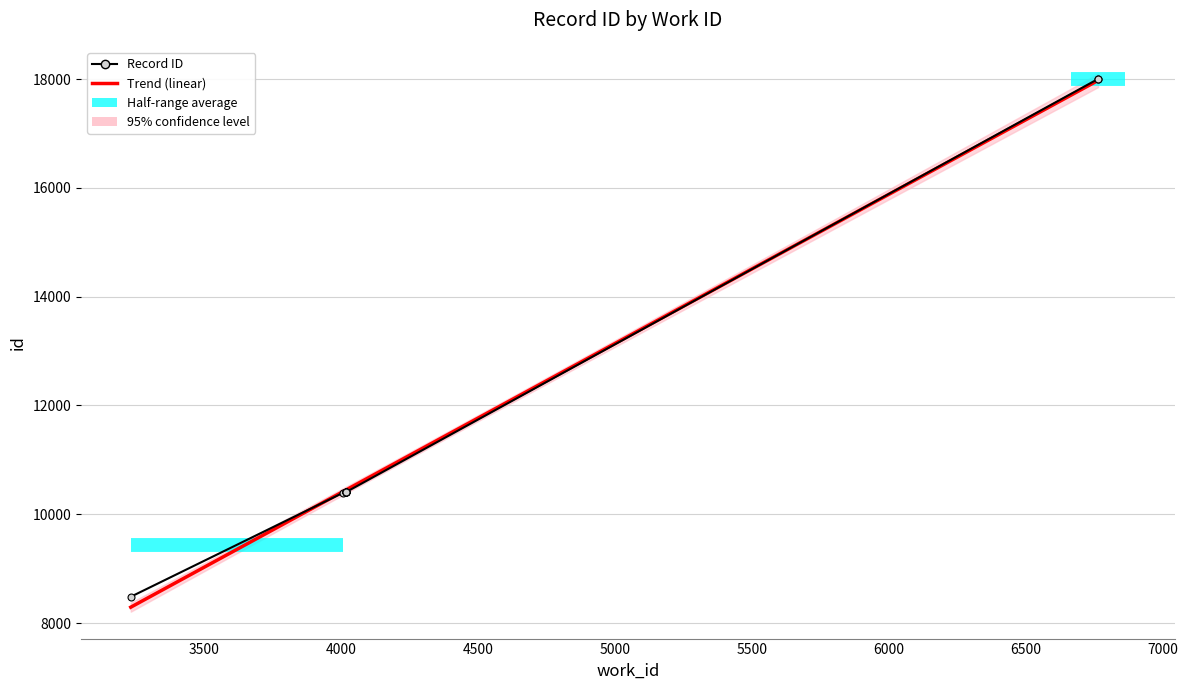

True or false: the data shows 10404 at 4017.

True